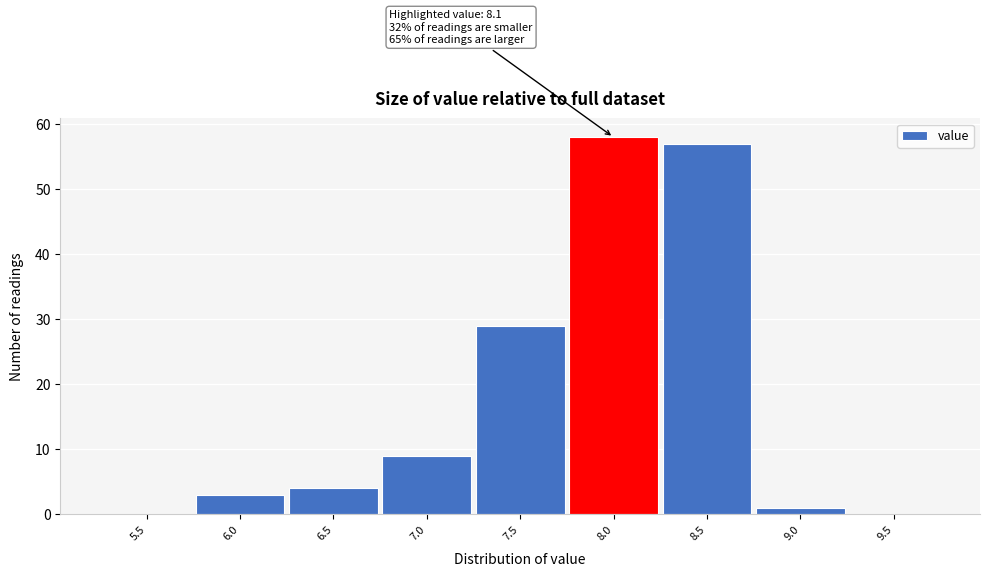

Reading left to right, transcribe all the data shown in this chart.

5.5=0	6.0=3	6.5=4	7.0=9	7.5=29	8.0=58	8.5=57	9.0=1	9.5=0